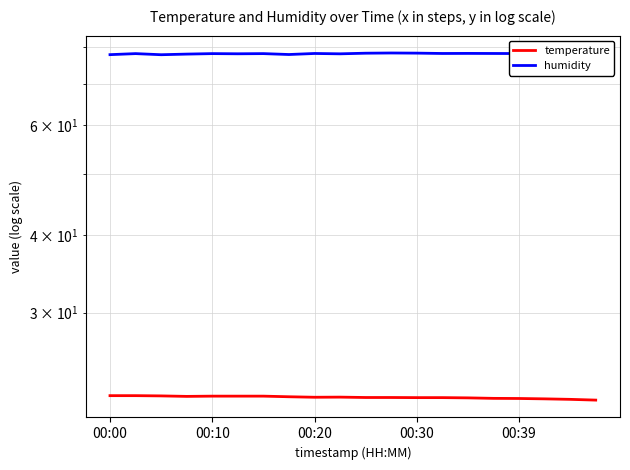

True or false: humidity and temperature cross at least once.

False